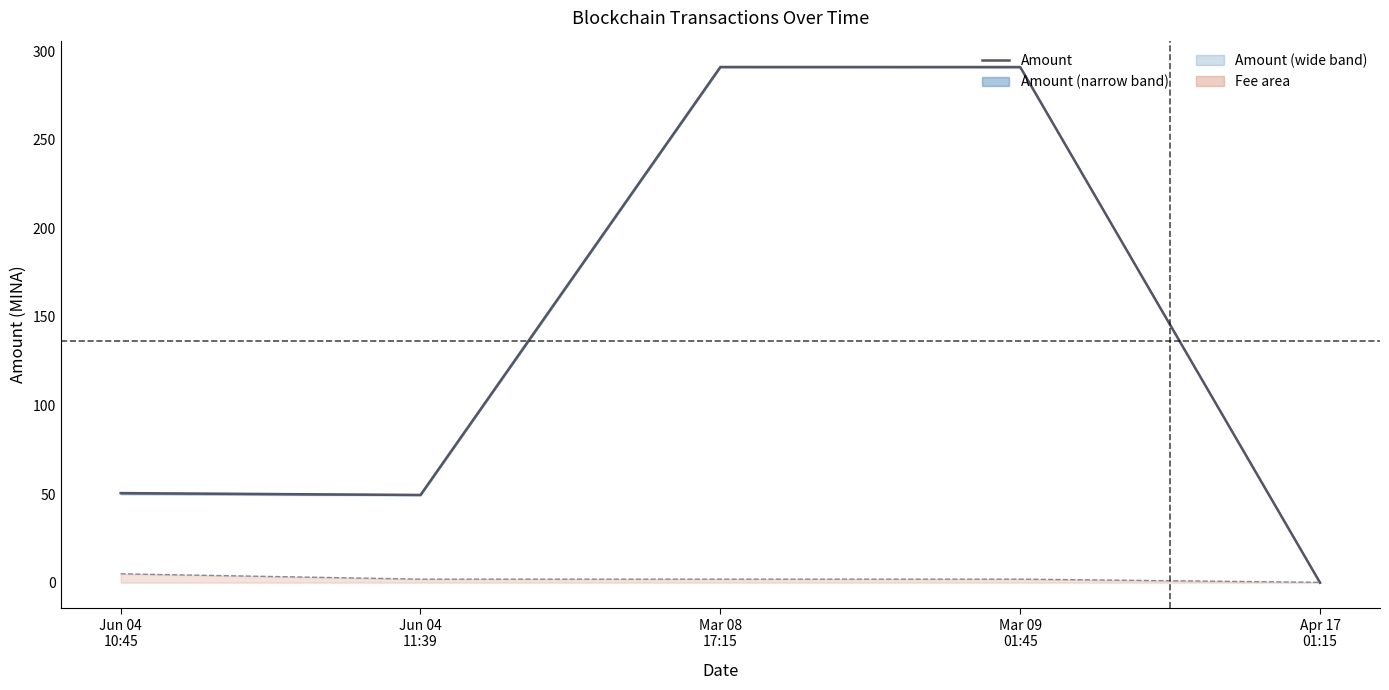

How many interior local peaks does the Amount series have?

1